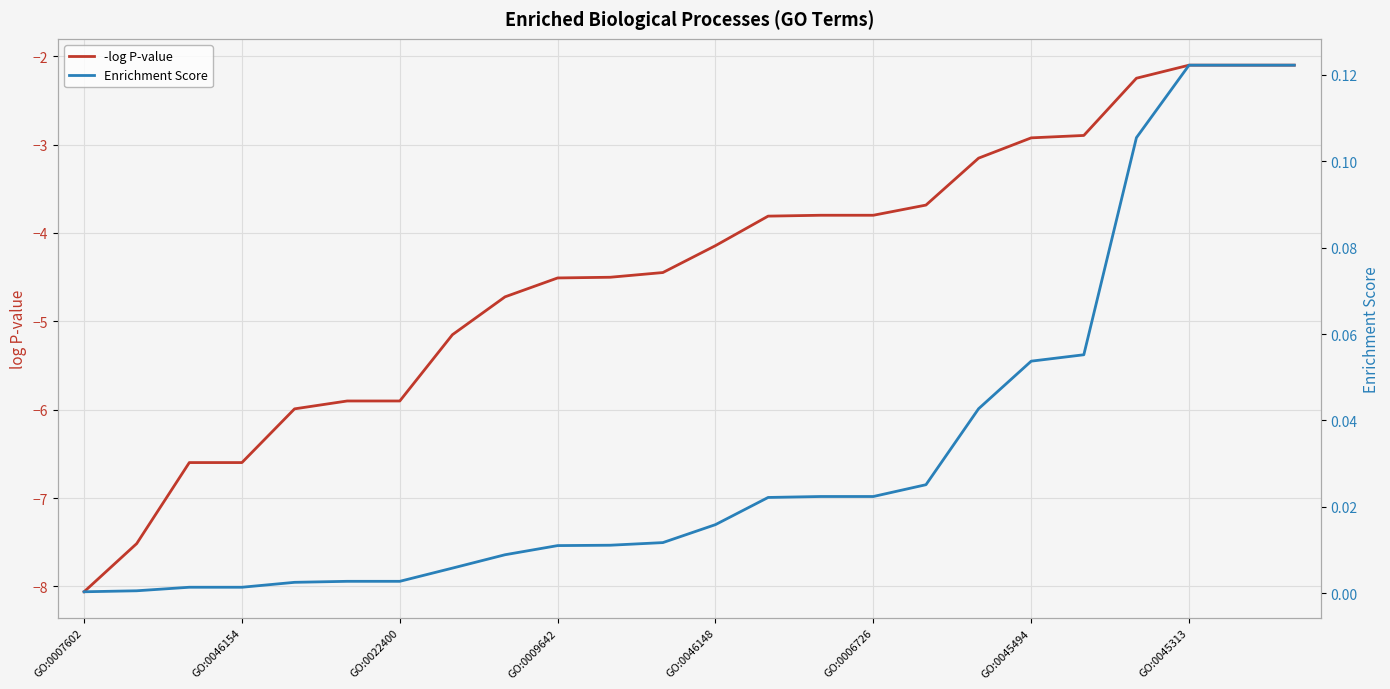

What is the maximum value for -log P-value?

-2.1